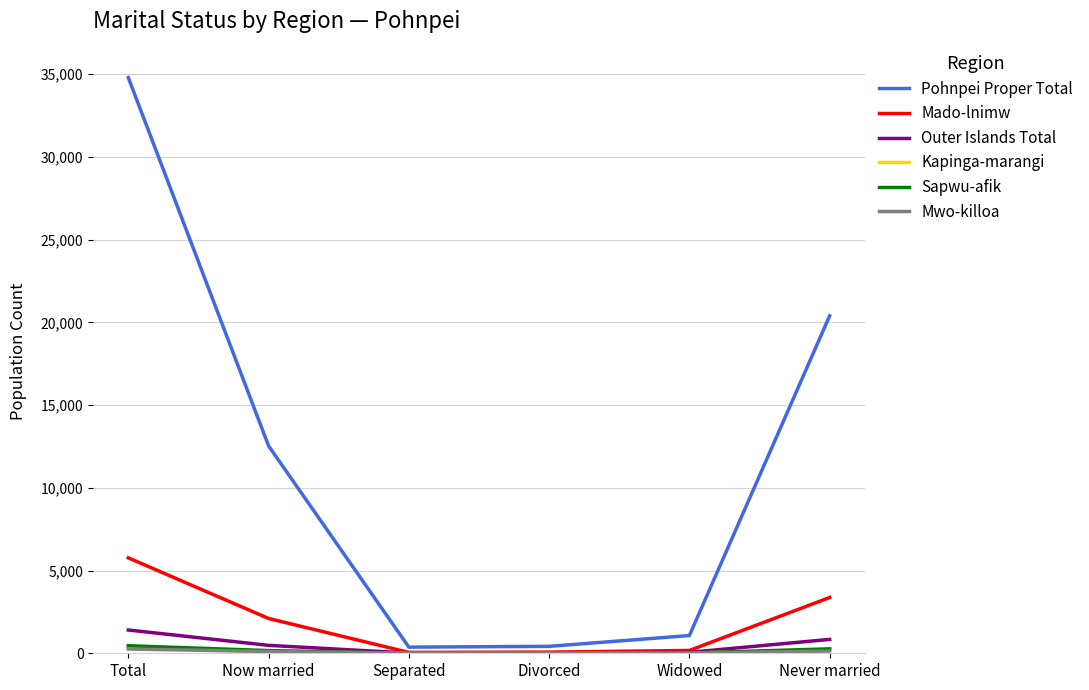

What position from the left is Separated?

3